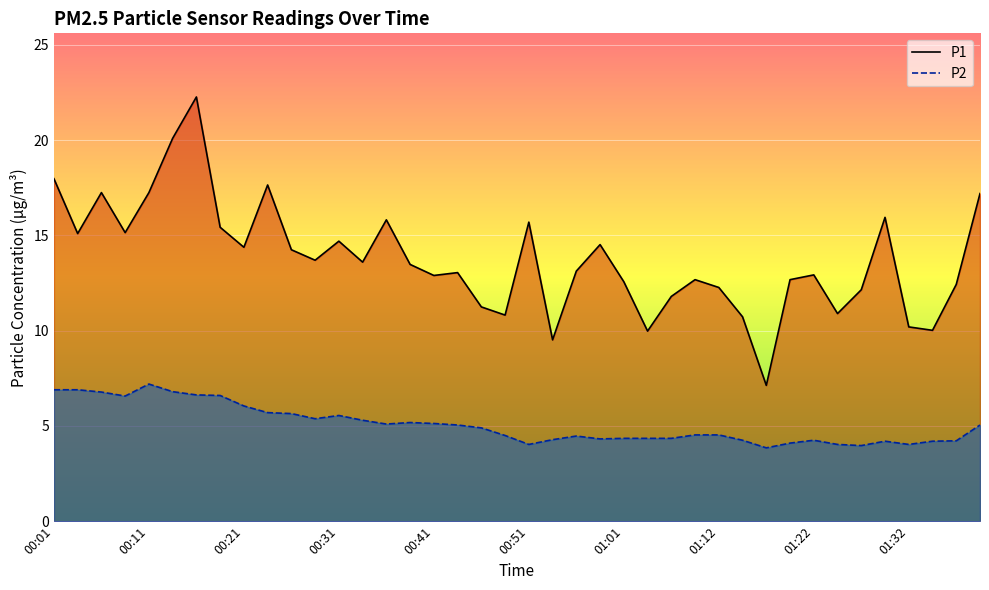

What is the total value across all series at 00:26?

19.9